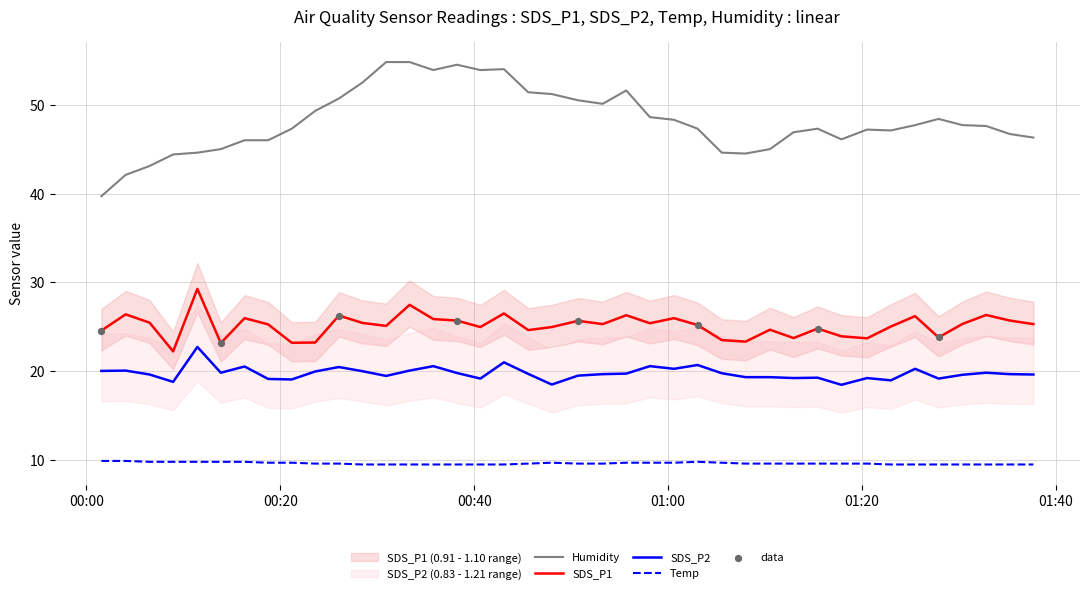

True or false: Humidity and SDS_P1 cross at least once.

False